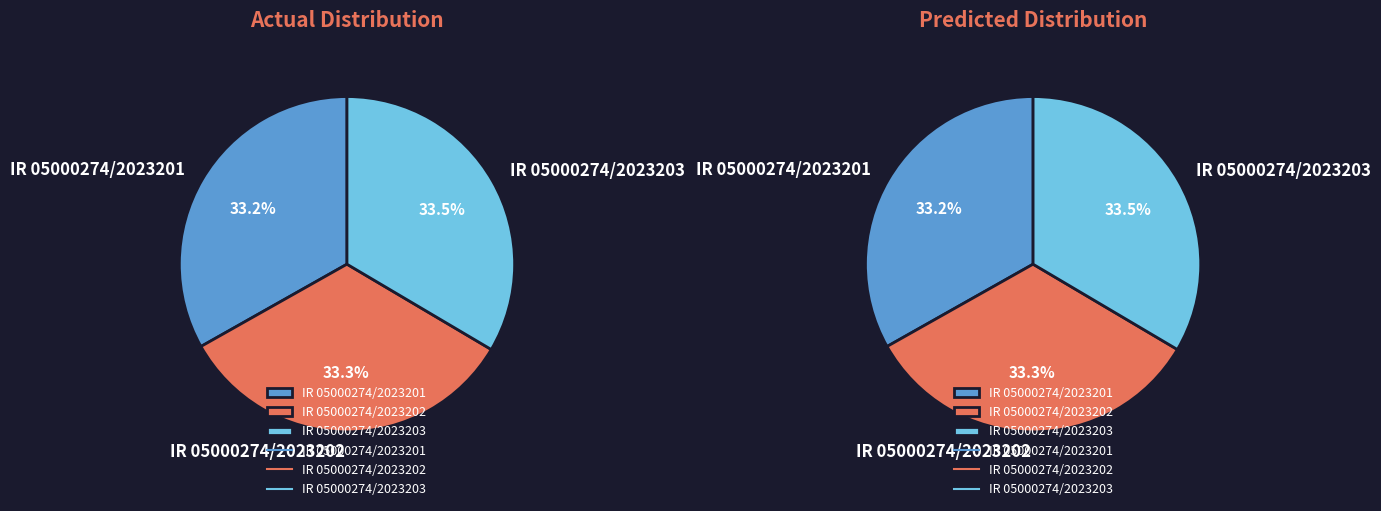

Do IR 05000274/2023203 and IR 05000274/2023201 together represent more than half of the pie?

Yes